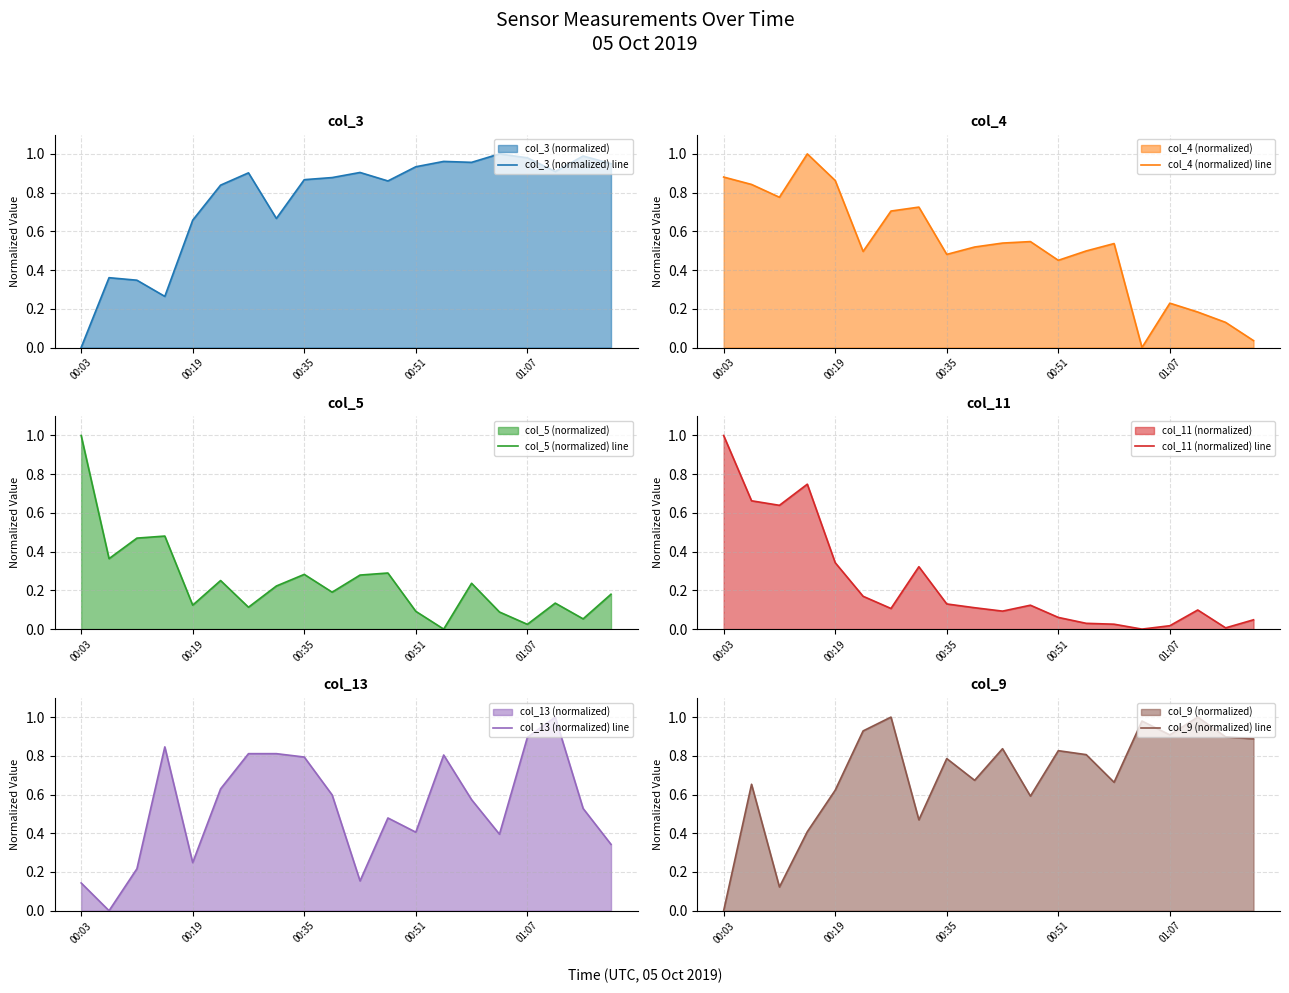

What is the approximate value of col_4 (normalized) line at 5?

0.5